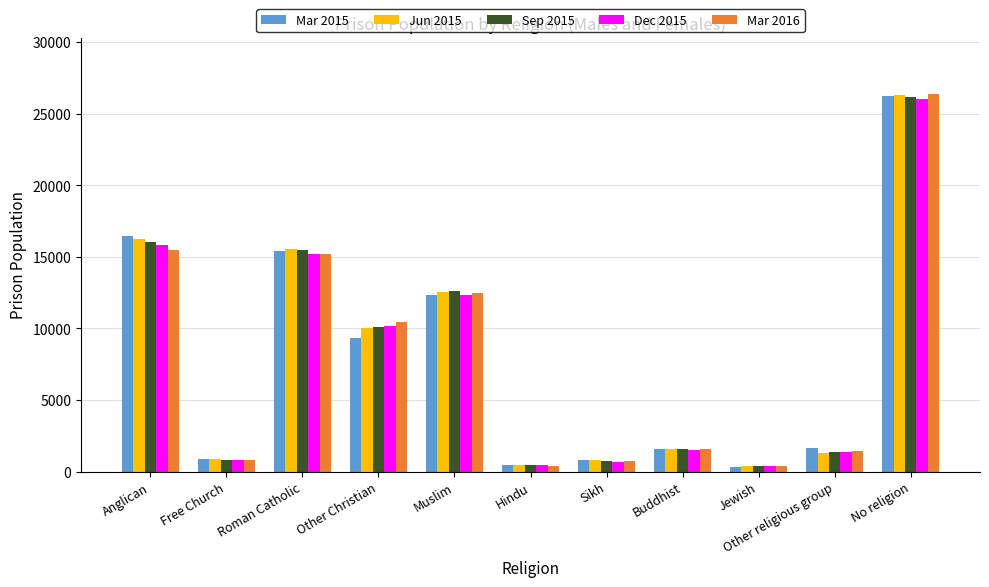

What is the maximum value for Jun 2015?

26284